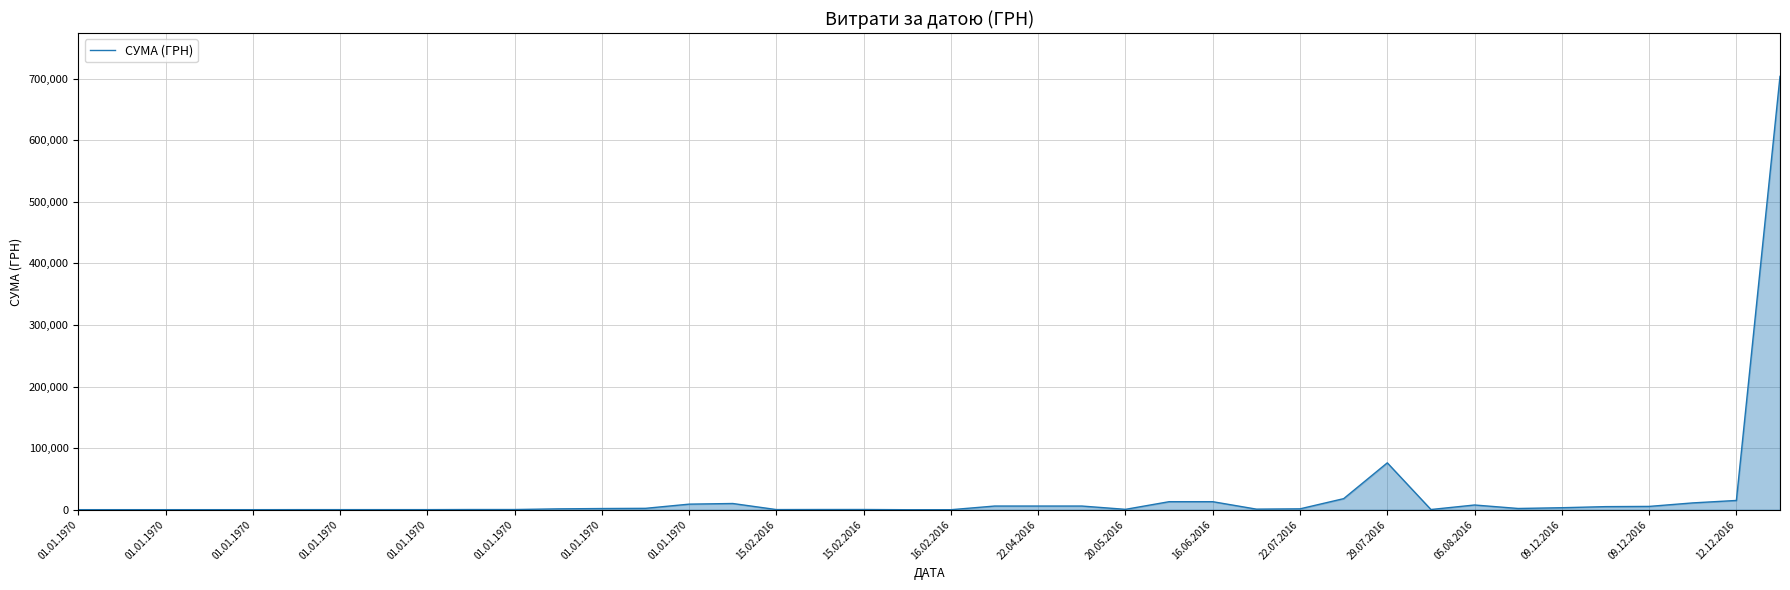

What is the difference between the maximum and minimum values?

703891.9